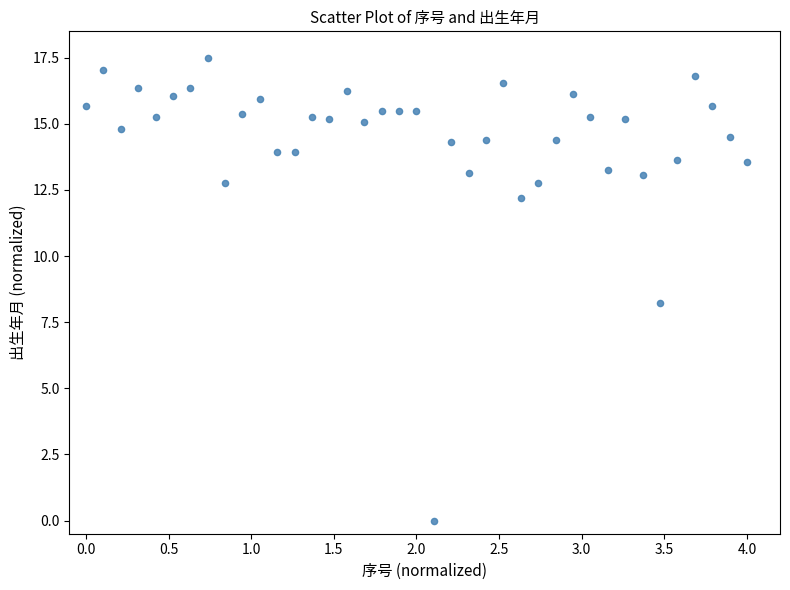

What is the range of Y values (max minus min)?

17.5